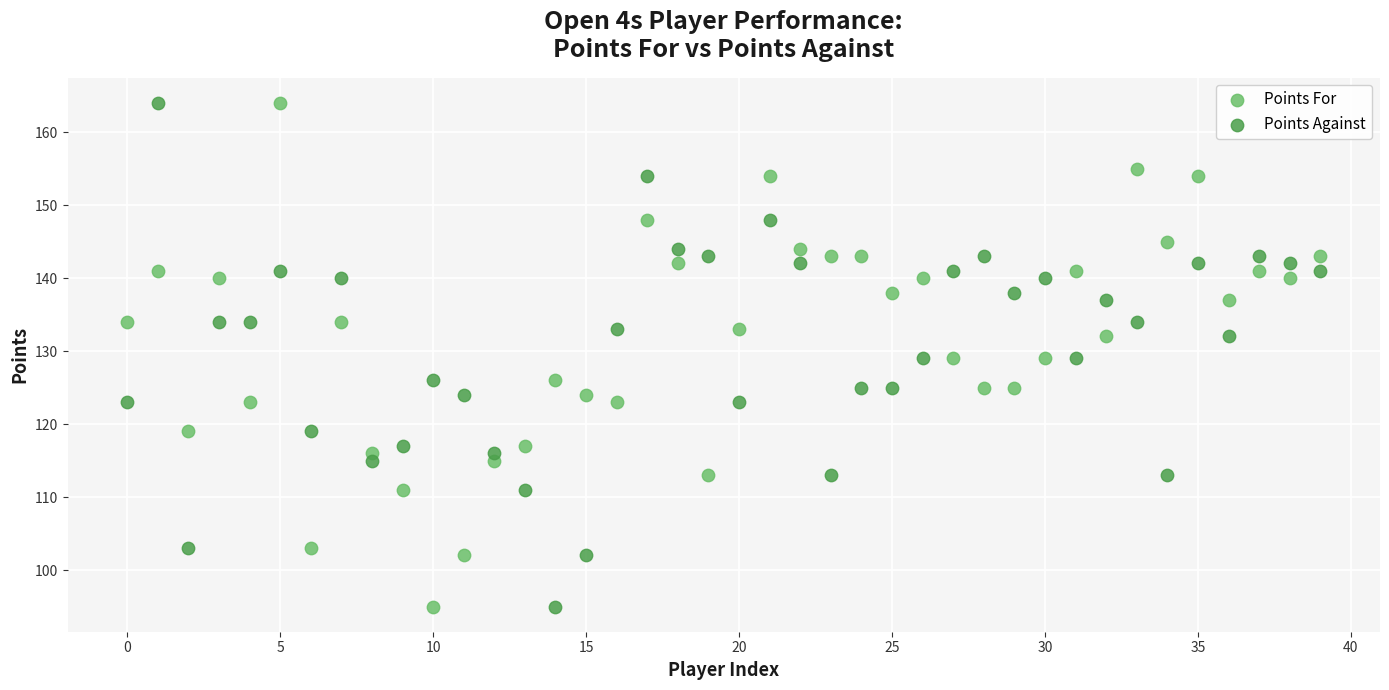

Across all data points, what is the range of Y values (max minus min)?

69